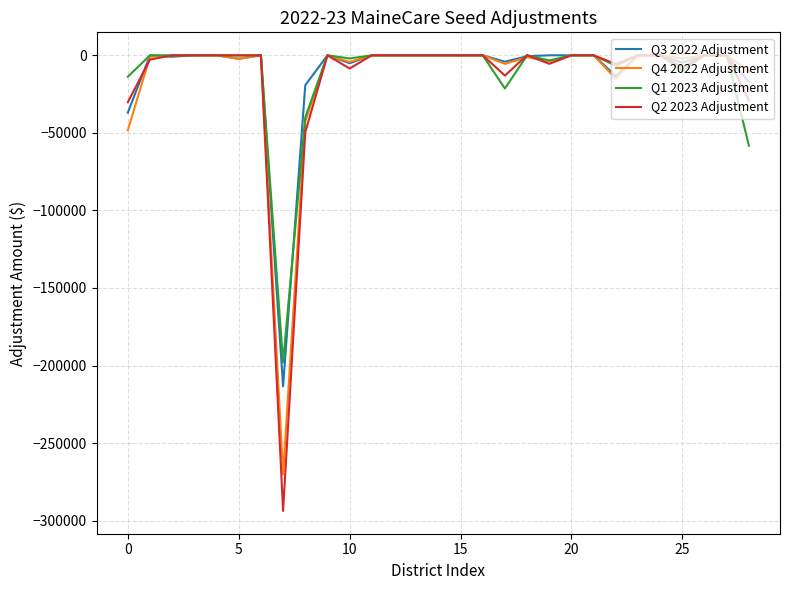

What is the minimum value shown in the chart?

-293725.4